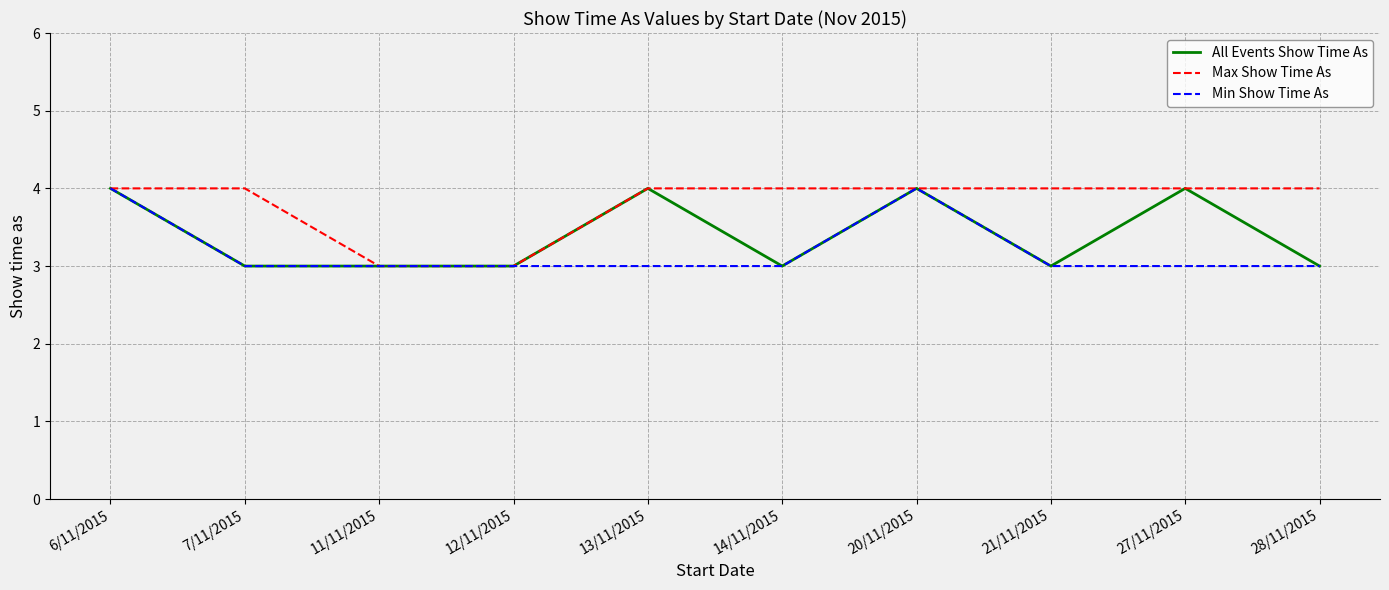

What position from the left is 27/11/2015?

9